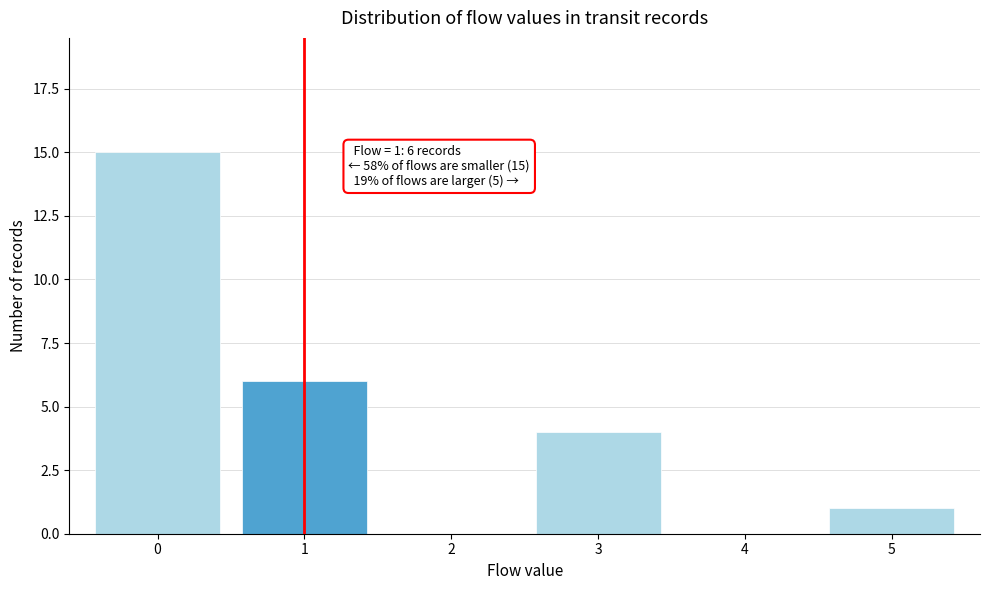

Reading left to right, extract all data points from this chart.

0=15	1=6	2=0	3=4	4=0	5=1